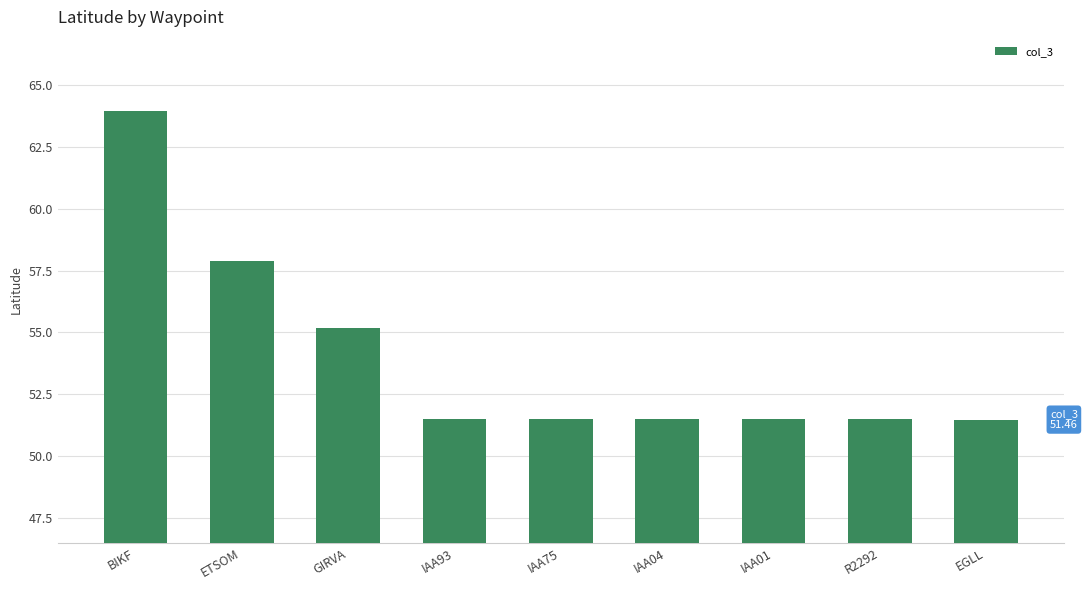

Reading left to right, transcribe all the data shown in this chart.

BIKF=64.0	ETSOM=57.9	GIRVA=55.2	IAA93=51.5	IAA75=51.5	IAA04=51.5	IAA01=51.5	R2292=51.5	EGLL=51.5